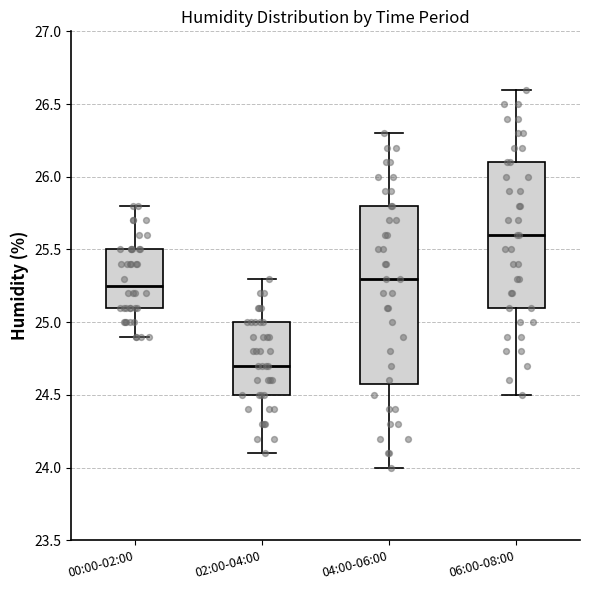

Where does the lower whisker of the box for 02:00-04:00 end on the y-axis? The values are not printed on the chart, so give them approximately, as read against the axis.

24.10